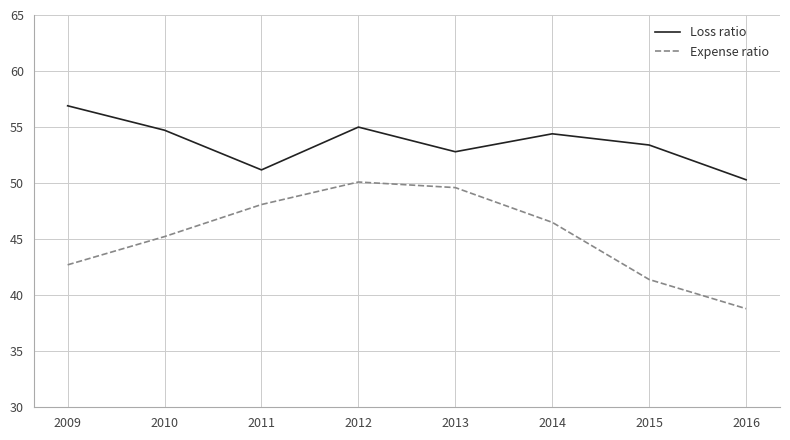

Is it true that Expense ratio equals 17.9 at 2015?

False